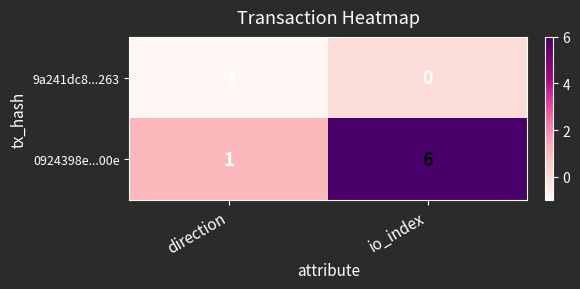

Read the 0924398e...00e value at io_index.

6